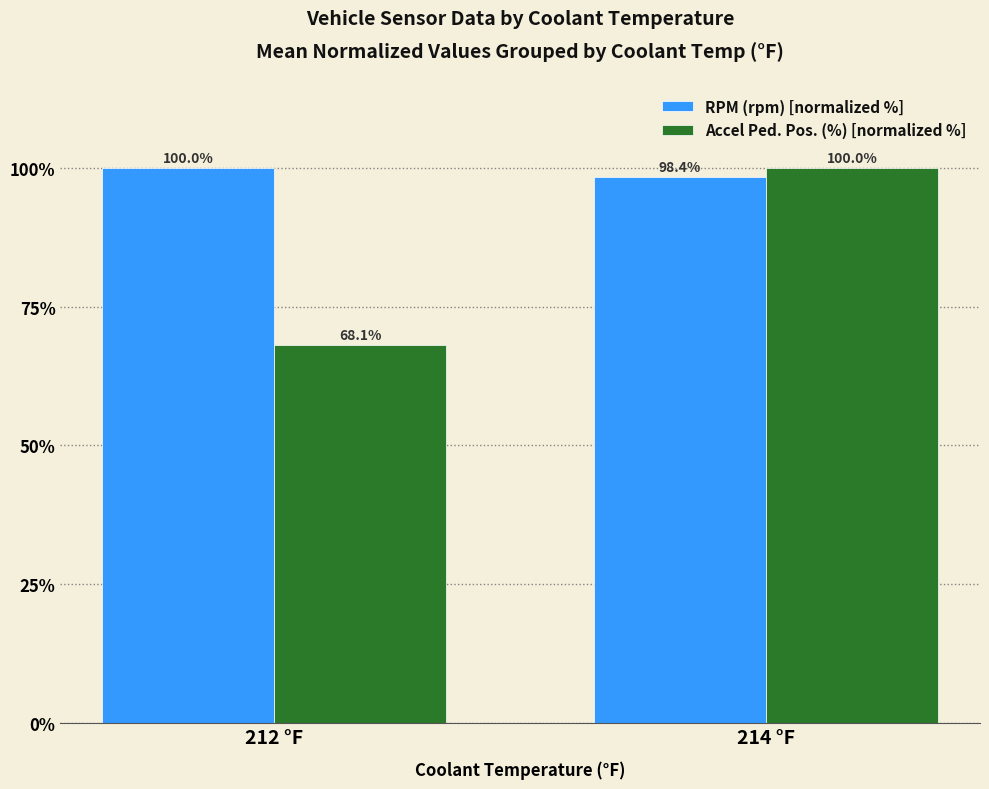

Rank the series at 212 °F from highest to lowest value.

RPM (rpm) [normalized %], Accel Ped. Pos. (%) [normalized %]